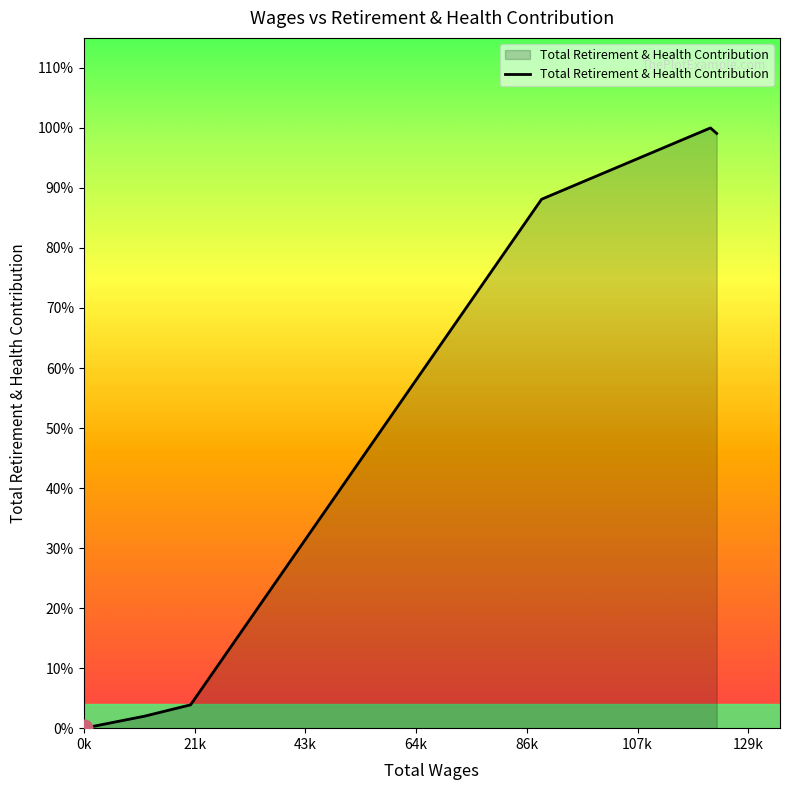

Does the chart display data point markers on the line(s)?

No